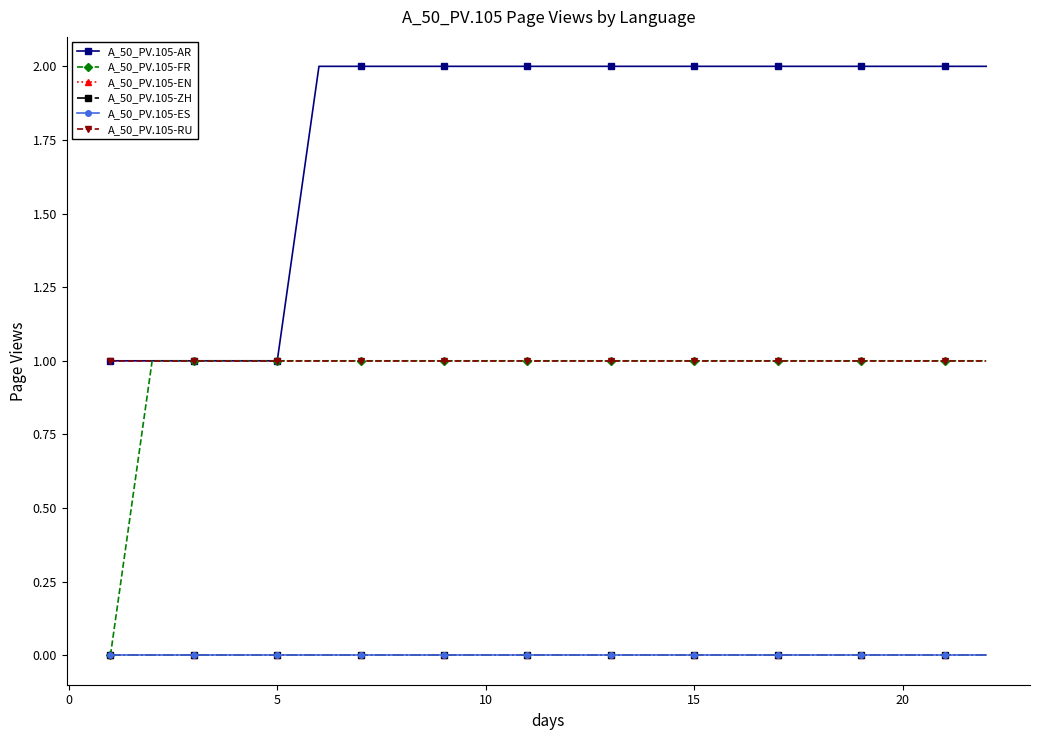

Reading right to left, what are all the values shown in this chart?

A_50_PV.105-AR: 2	2	2	2	2	2	2	2	2	2	2	2	2	2	2	2	2	1	1	1	1	1
A_50_PV.105-FR: 1	1	1	1	1	1	1	1	1	1	1	1	1	1	1	1	1	1	1	1	1	0
A_50_PV.105-EN: 0	0	0	0	0	0	0	0	0	0	0	0	0	0	0	0	0	0	0	0	0	0
A_50_PV.105-ZH: 0	0	0	0	0	0	0	0	0	0	0	0	0	0	0	0	0	0	0	0	0	0
A_50_PV.105-ES: 0	0	0	0	0	0	0	0	0	0	0	0	0	0	0	0	0	0	0	0	0	0
A_50_PV.105-RU: 1	1	1	1	1	1	1	1	1	1	1	1	1	1	1	1	1	1	1	1	1	1